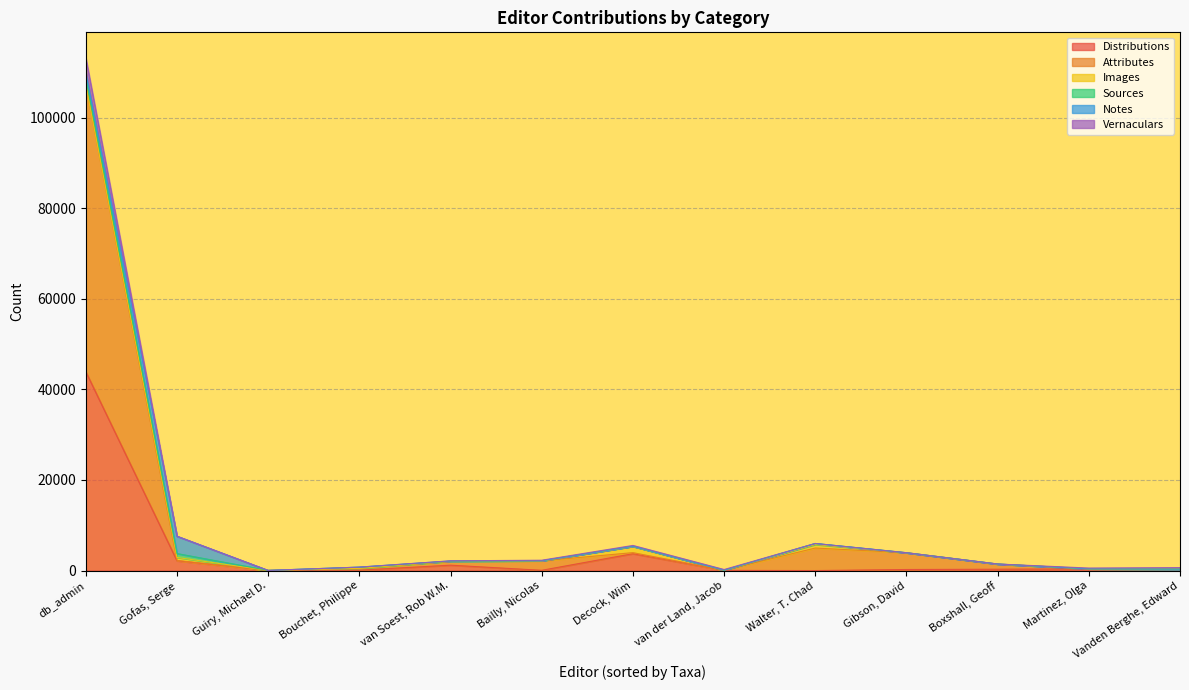

Does the chart have visible grid lines?

Yes